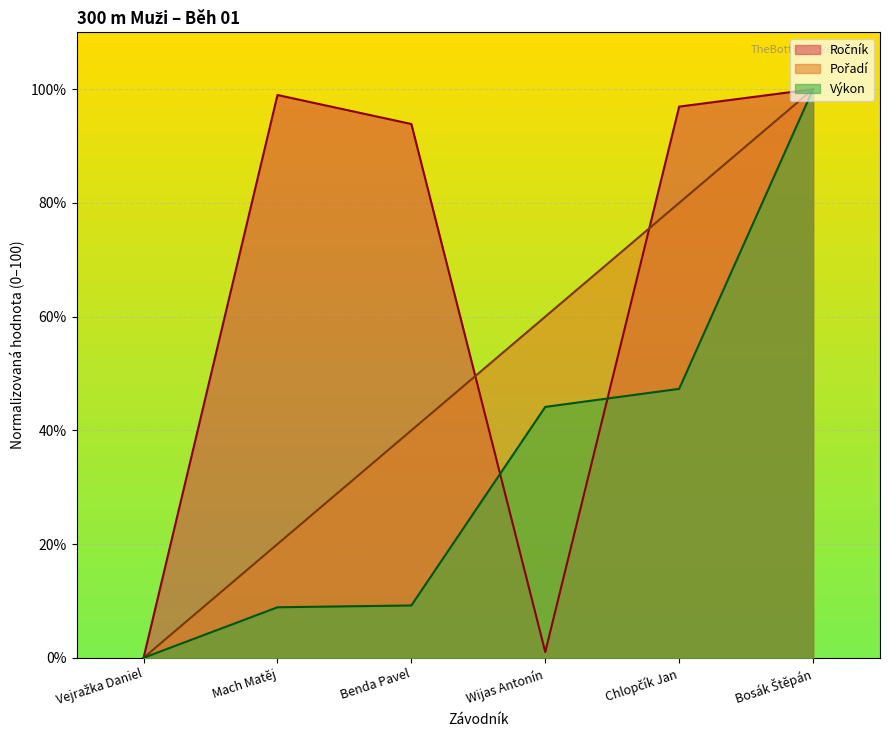

Rank the series by their maximum value, from highest to lowest.

Ročník, Pořadí, Výkon